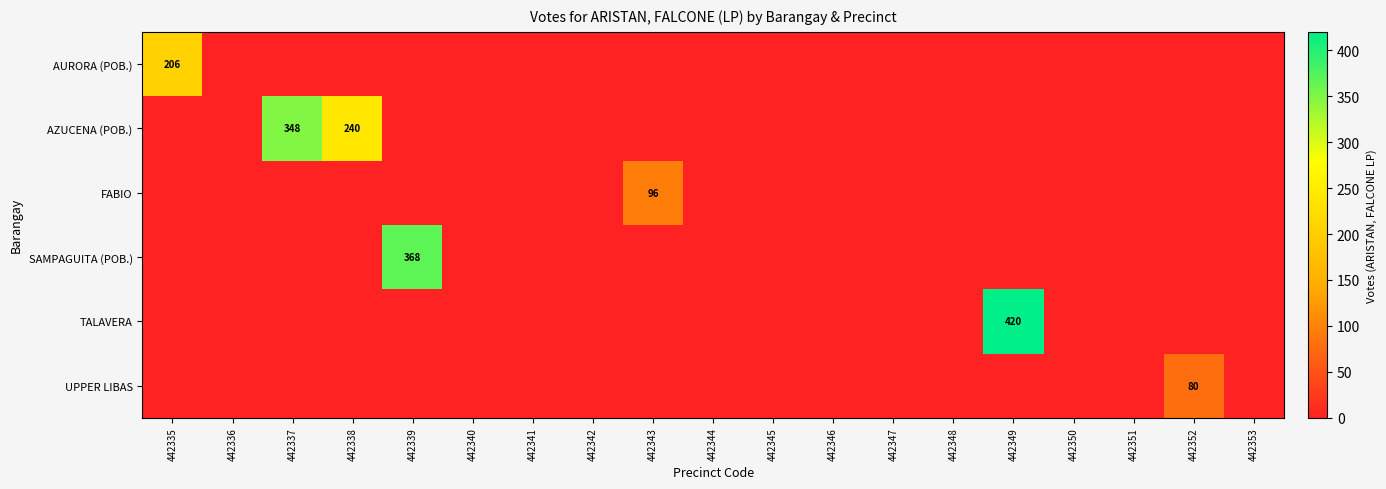

The value of UPPER LIBAS at 442353 is 0. True or false?

True